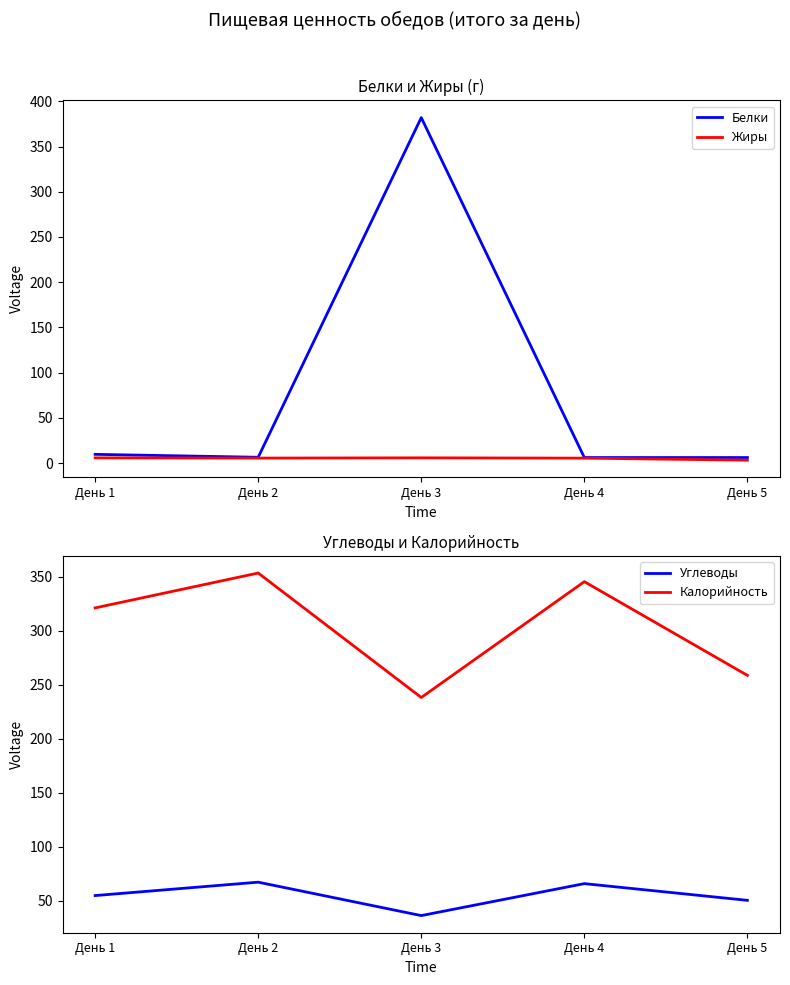

True or false: Белки and Углеводы intersect in this chart.

True